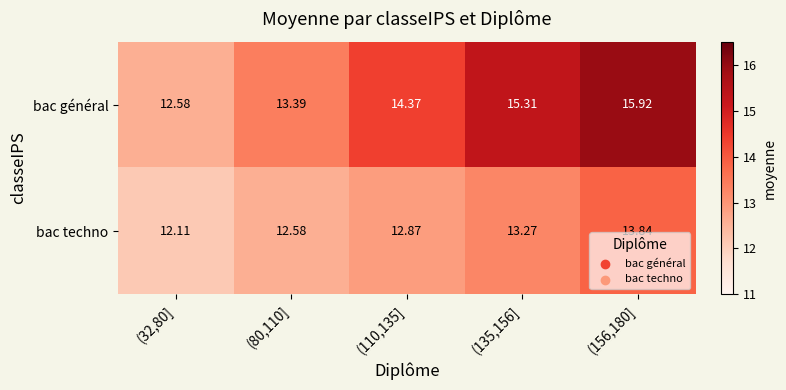

Rank the series by their maximum value, from highest to lowest.

bac général, bac techno